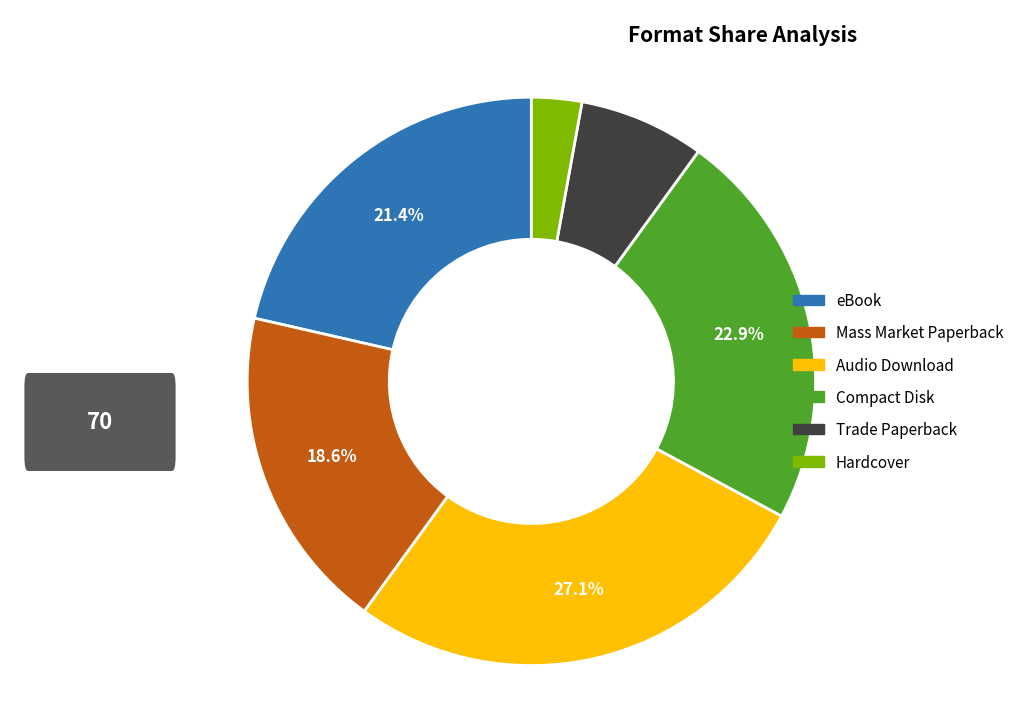

True or false: Trade Paperback accounts for 1% of the total.

False